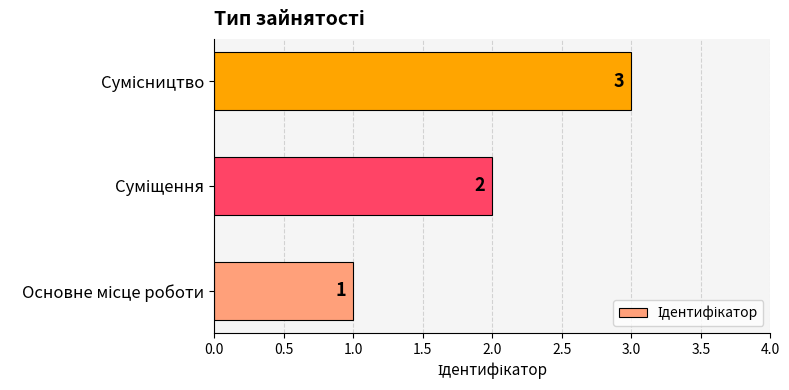

What is the greatest value displayed?

3